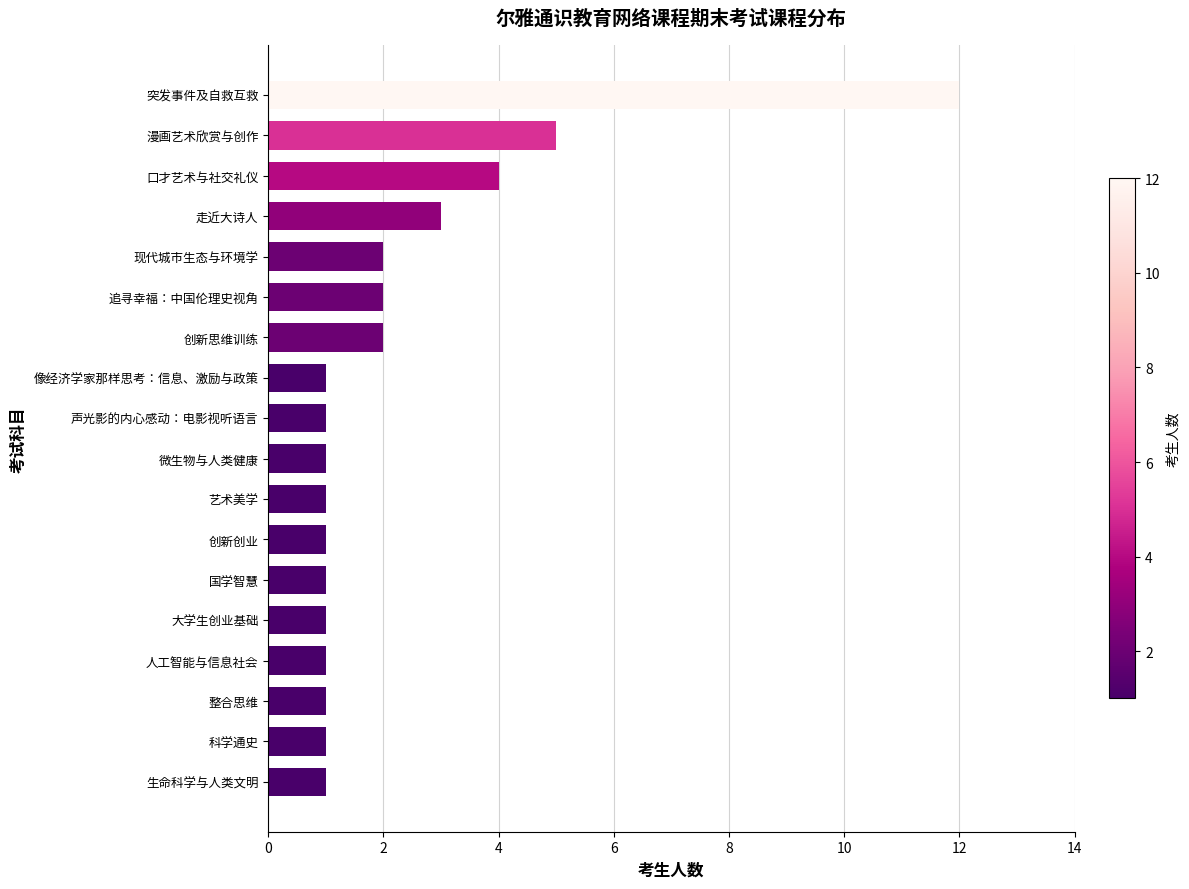

Where is the data nearest to the value 6?

漫画艺术欣赏与创作